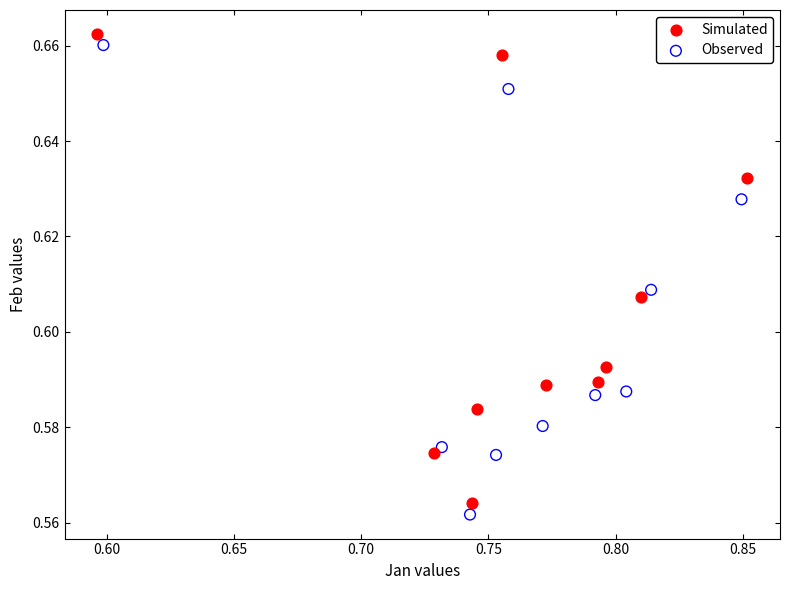

Which series contains the lowest Y value?

Observed